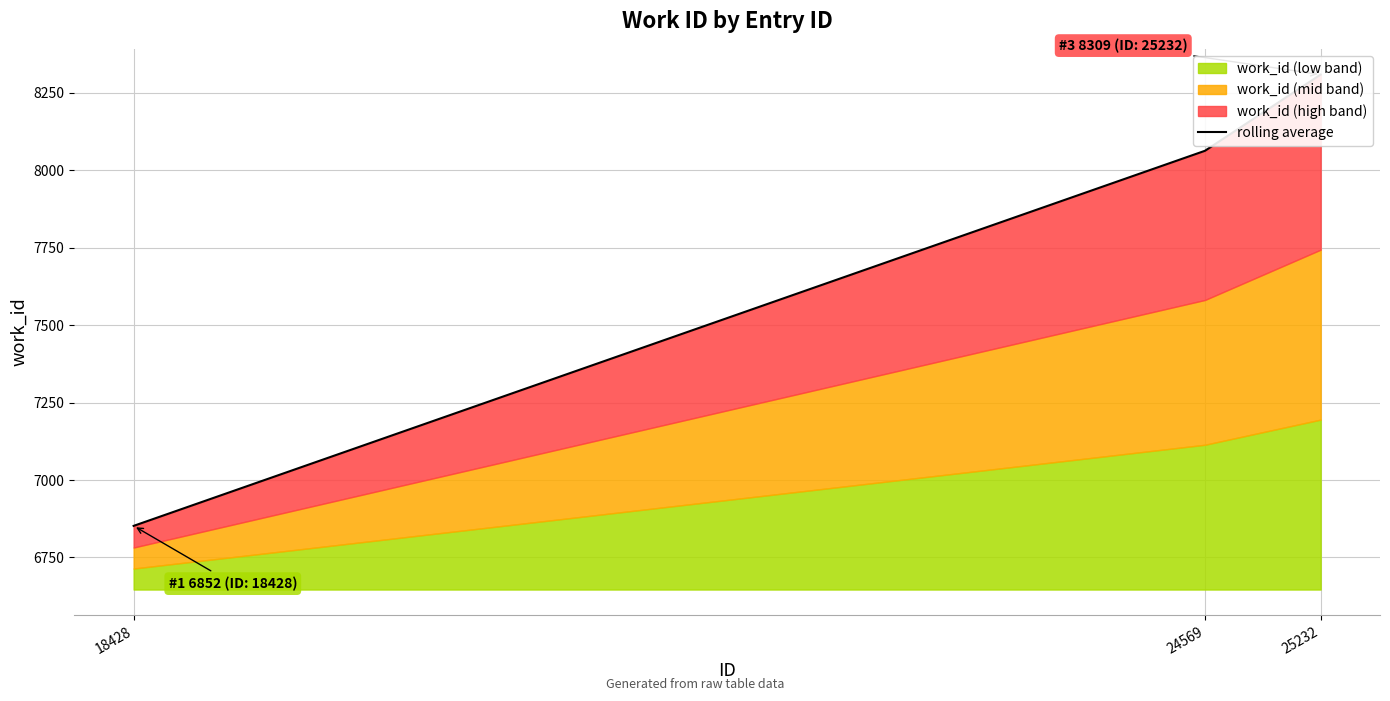

Reading left to right, list all the values displayed in this chart.

18428=6852	24569=8063	25232=8309